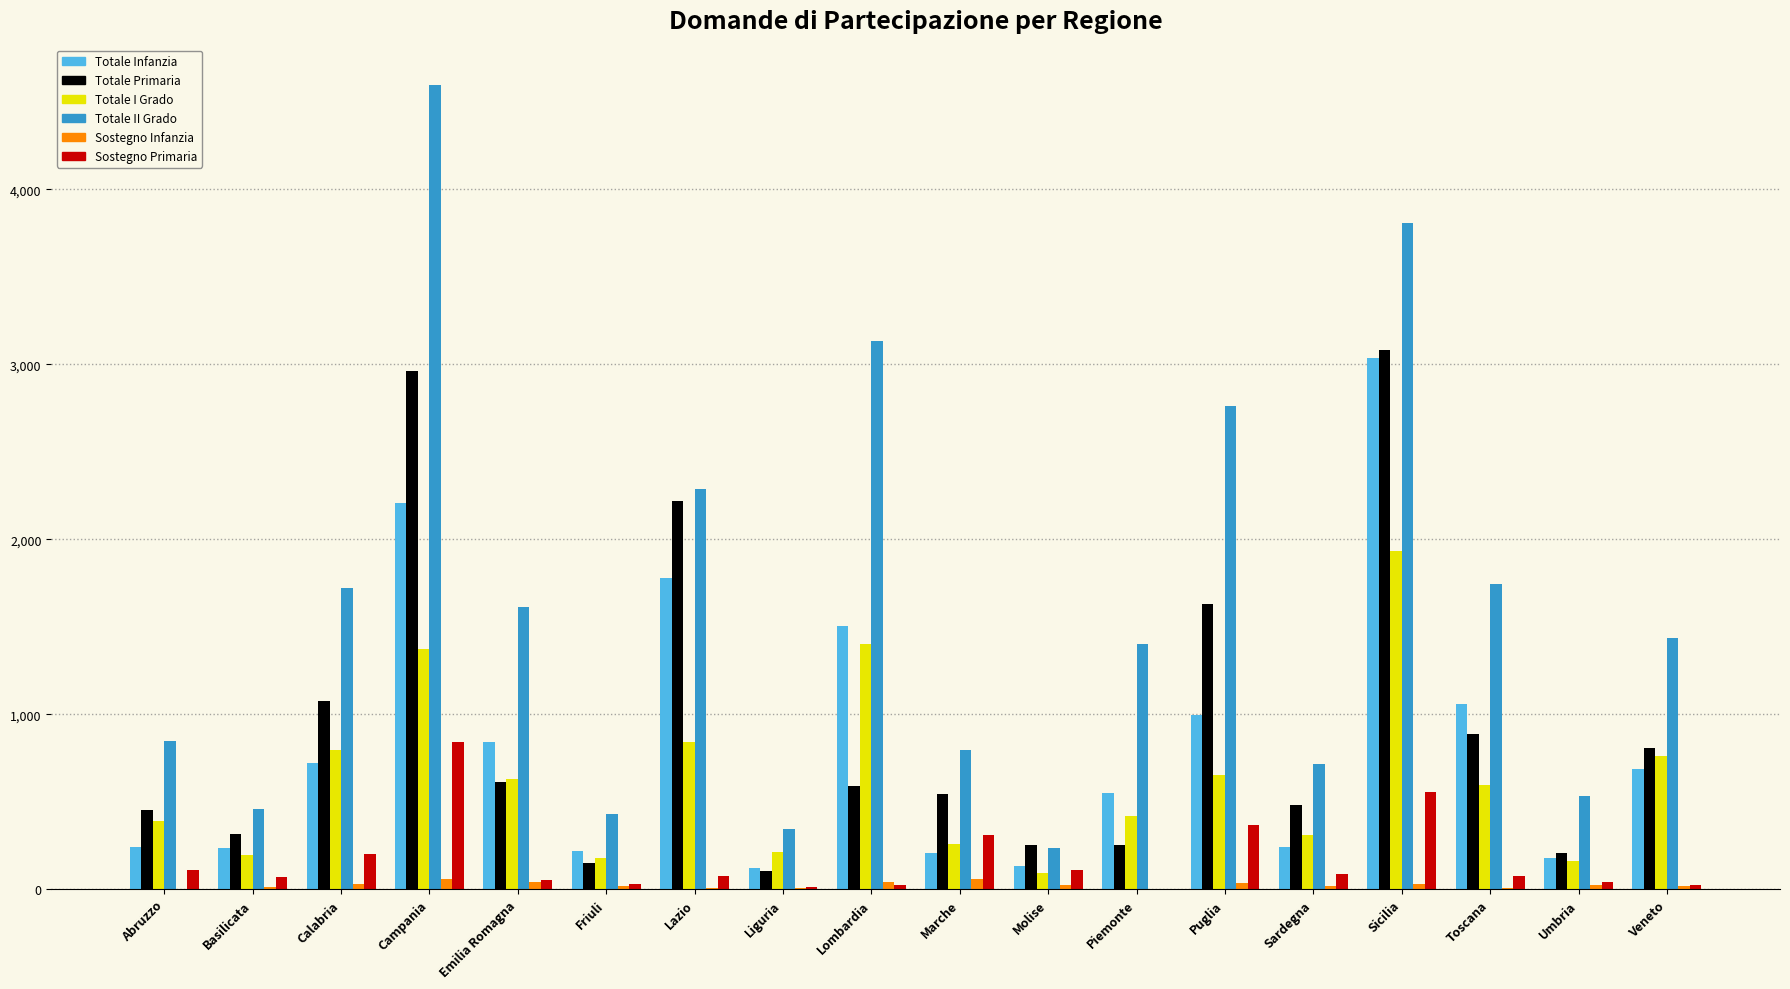

Which series changed the most between Liguria and Piemonte?

Totale II Grado